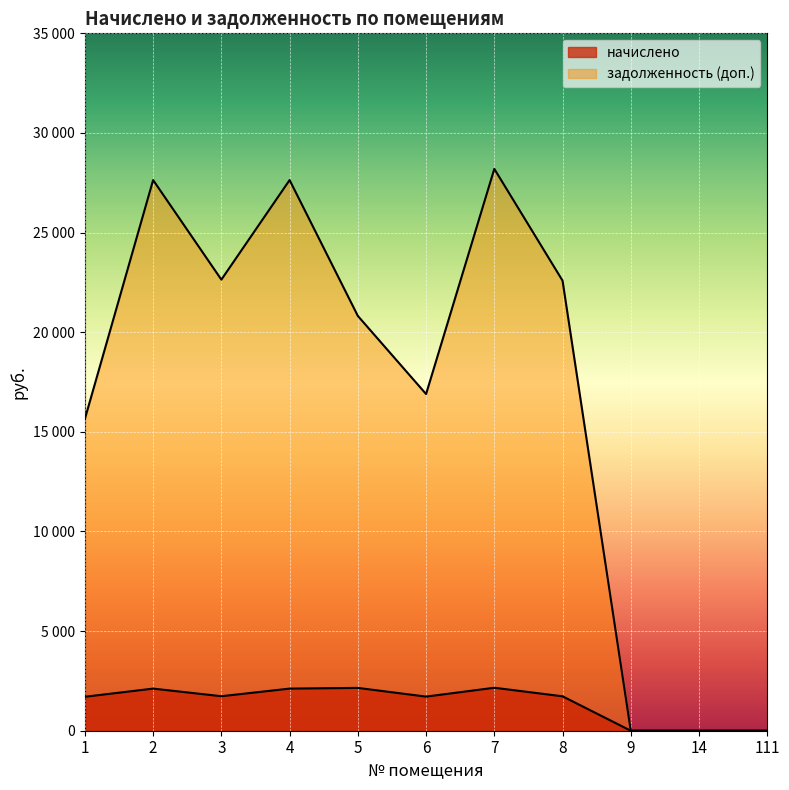

Which series changed the most between 1 and 9?

задолженность (доп.)